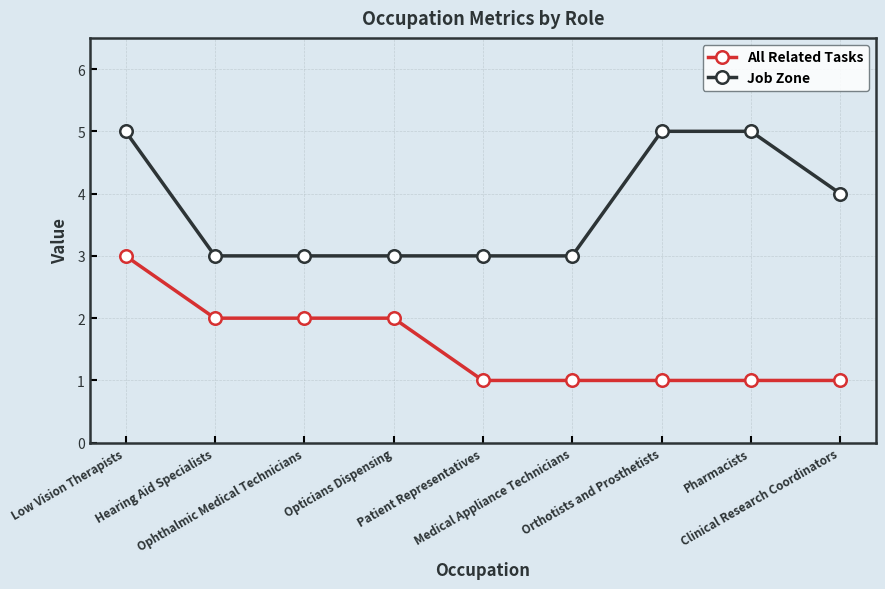

What are all the series names shown in the legend?

All Related Tasks, Job Zone